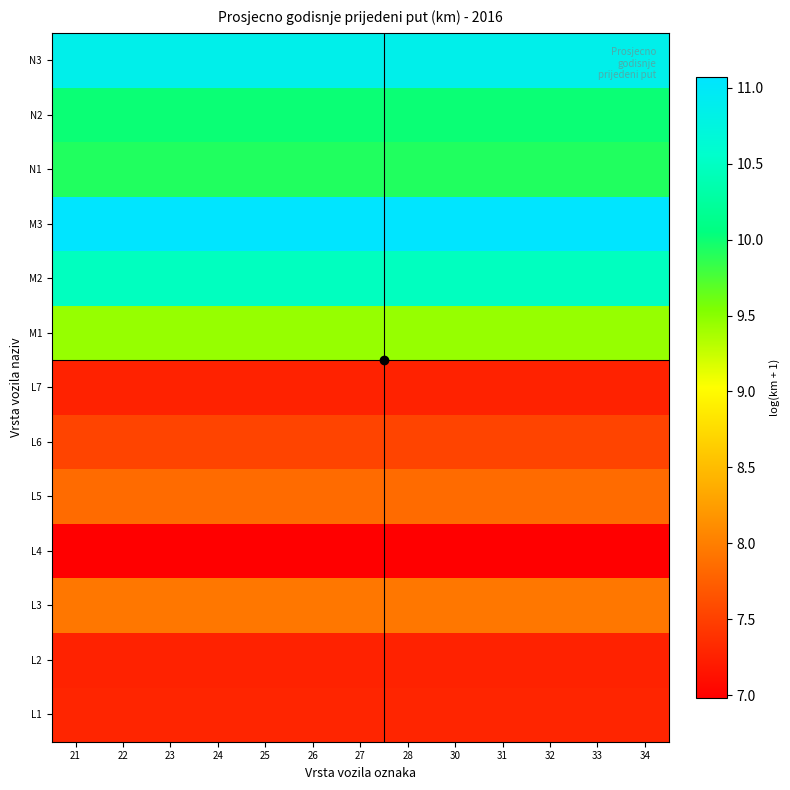

Reading right to left, extract all data points from this chart.

L1: 34=7.3	33=7.3	32=7.3	31=7.3	30=7.3	28=7.3	27=7.3	26=7.3	25=7.3	24=7.3	23=7.3	22=7.3	21=7.3
L2: 34=7.3	33=7.3	32=7.3	31=7.3	30=7.3	28=7.3	27=7.3	26=7.3	25=7.3	24=7.3	23=7.3	22=7.3	21=7.3
L3: 34=7.9	33=7.9	32=7.9	31=7.9	30=7.9	28=7.9	27=7.9	26=7.9	25=7.9	24=7.9	23=7.9	22=7.9	21=7.9
L4: 34=7.0	33=7.0	32=7.0	31=7.0	30=7.0	28=7.0	27=7.0	26=7.0	25=7.0	24=7.0	23=7.0	22=7.0	21=7.0
L5: 34=7.8	33=7.8	32=7.8	31=7.8	30=7.8	28=7.8	27=7.8	26=7.8	25=7.8	24=7.8	23=7.8	22=7.8	21=7.8
L6: 34=7.5	33=7.5	32=7.5	31=7.5	30=7.5	28=7.5	27=7.5	26=7.5	25=7.5	24=7.5	23=7.5	22=7.5	21=7.5
L7: 34=7.3	33=7.3	32=7.3	31=7.3	30=7.3	28=7.3	27=7.3	26=7.3	25=7.3	24=7.3	23=7.3	22=7.3	21=7.3
M1: 34=9.4	33=9.4	32=9.4	31=9.4	30=9.4	28=9.4	27=9.4	26=9.4	25=9.4	24=9.4	23=9.4	22=9.4	21=9.4
M2: 34=10.5	33=10.5	32=10.5	31=10.5	30=10.5	28=10.5	27=10.5	26=10.5	25=10.5	24=10.5	23=10.5	22=10.5	21=10.5
M3: 34=11.1	33=11.1	32=11.1	31=11.1	30=11.1	28=11.1	27=11.1	26=11.1	25=11.1	24=11.1	23=11.1	22=11.1	21=11.1
N1: 34=9.9	33=9.9	32=9.9	31=9.9	30=9.9	28=9.9	27=9.9	26=9.9	25=9.9	24=9.9	23=9.9	22=9.9	21=9.9
N2: 34=10.0	33=10.0	32=10.0	31=10.0	30=10.0	28=10.0	27=10.0	26=10.0	25=10.0	24=10.0	23=10.0	22=10.0	21=10.0
N3: 34=10.9	33=10.9	32=10.9	31=10.9	30=10.9	28=10.9	27=10.9	26=10.9	25=10.9	24=10.9	23=10.9	22=10.9	21=10.9